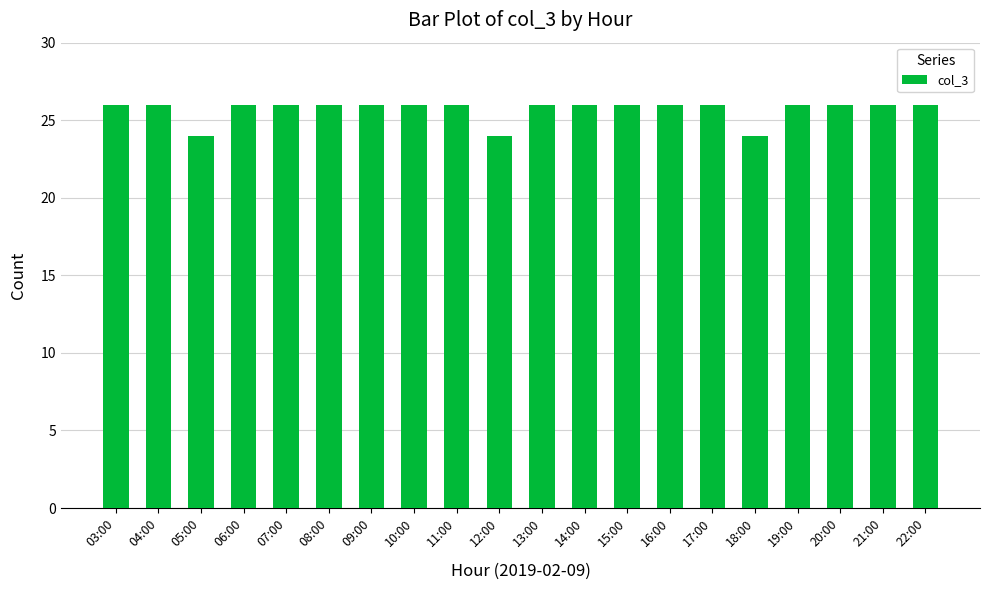

What is the label of the 13th bar from the left?

15:00